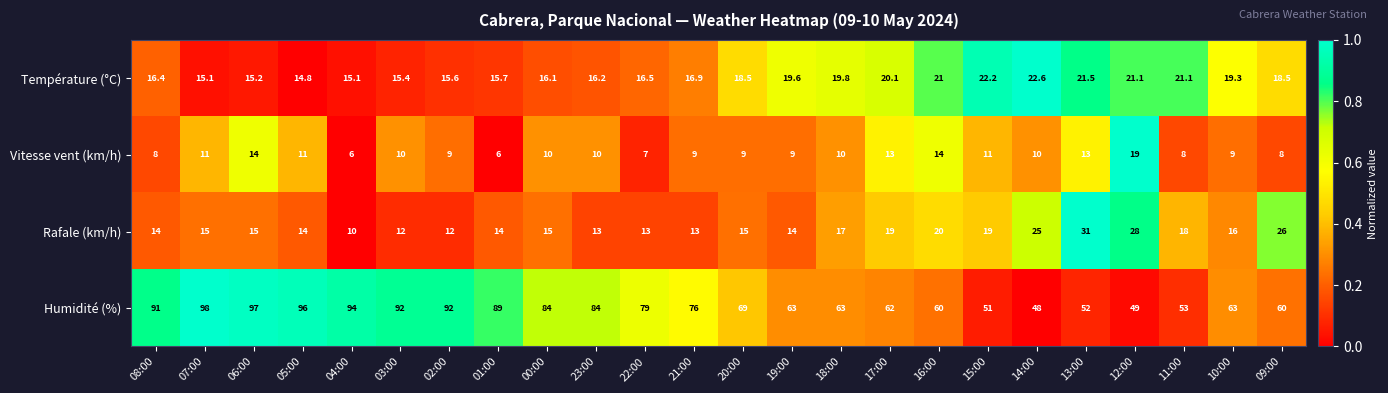

Rank the series at 04:00 from highest to lowest value.

Humidité (%), Température (°C), Rafale (km/h), Vitesse vent (km/h)